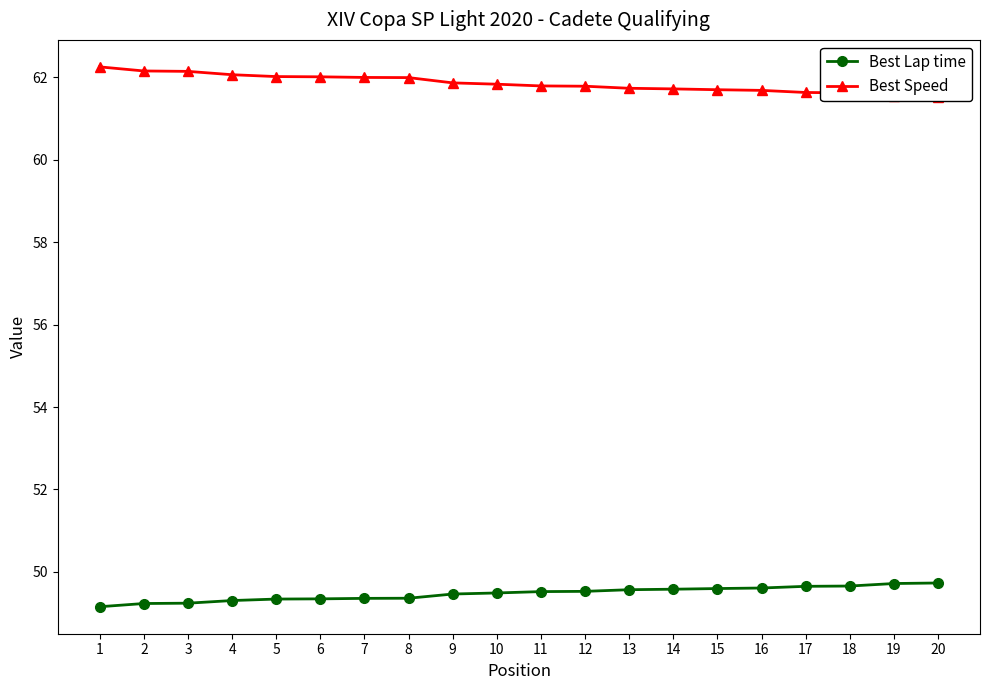

What is the value of the Best Lap time point at the 19th from the left?

49.7